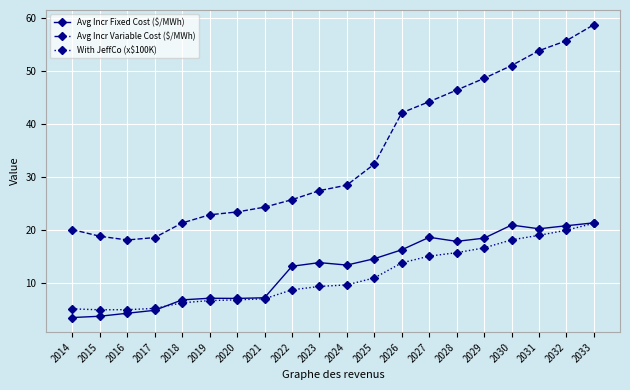

Which series changed the most between 2014 and 2026?

Avg Incr Variable Cost ($/MWh)